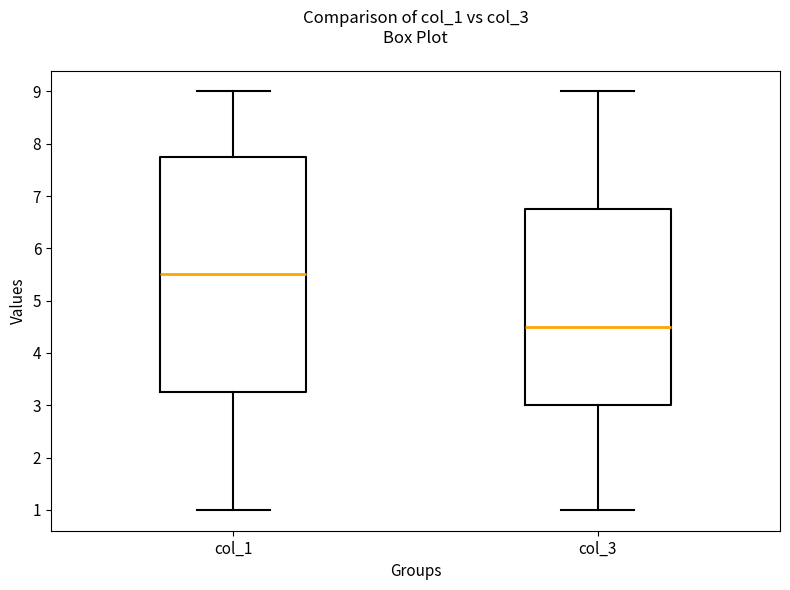

Which box has the highest median line?

col_1